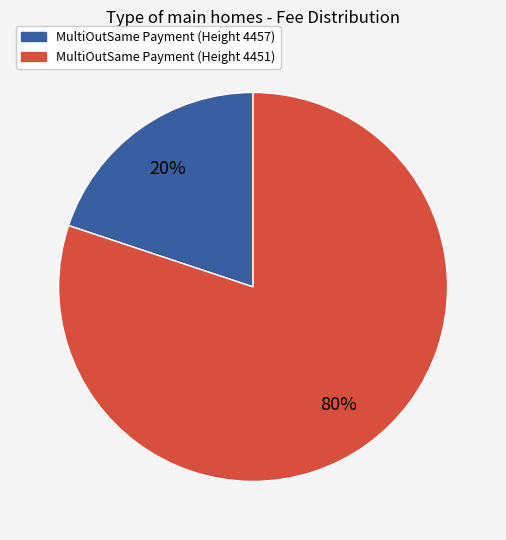

Is there any slice that represents more than half of the pie?

Yes